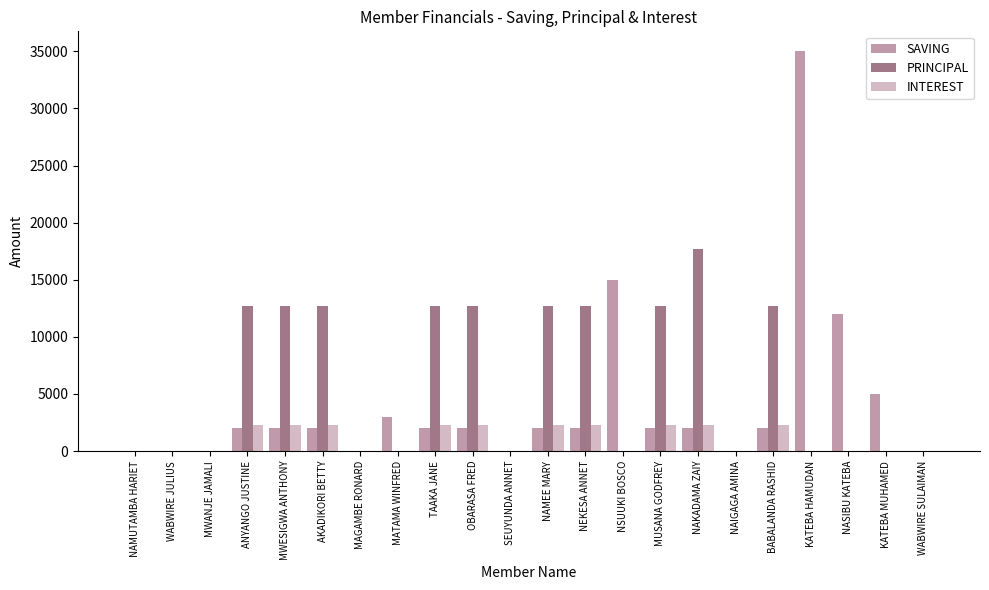

What is the approximate value of INTEREST at MUSANA GODFREY?

2300